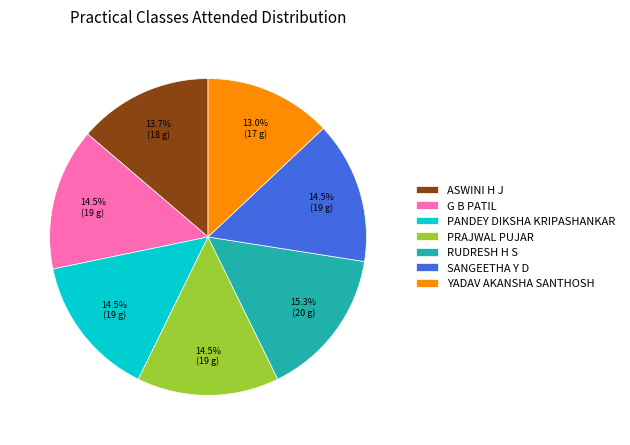

To the nearest percent, what is the combined percentage of RUDRESH H S and PRAJWAL PUJAR?

30%